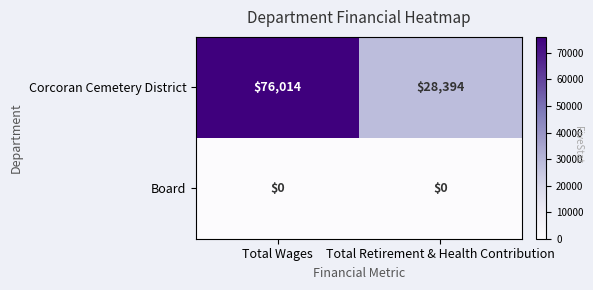

What is the sum of all Corcoran Cemetery District values?

104408